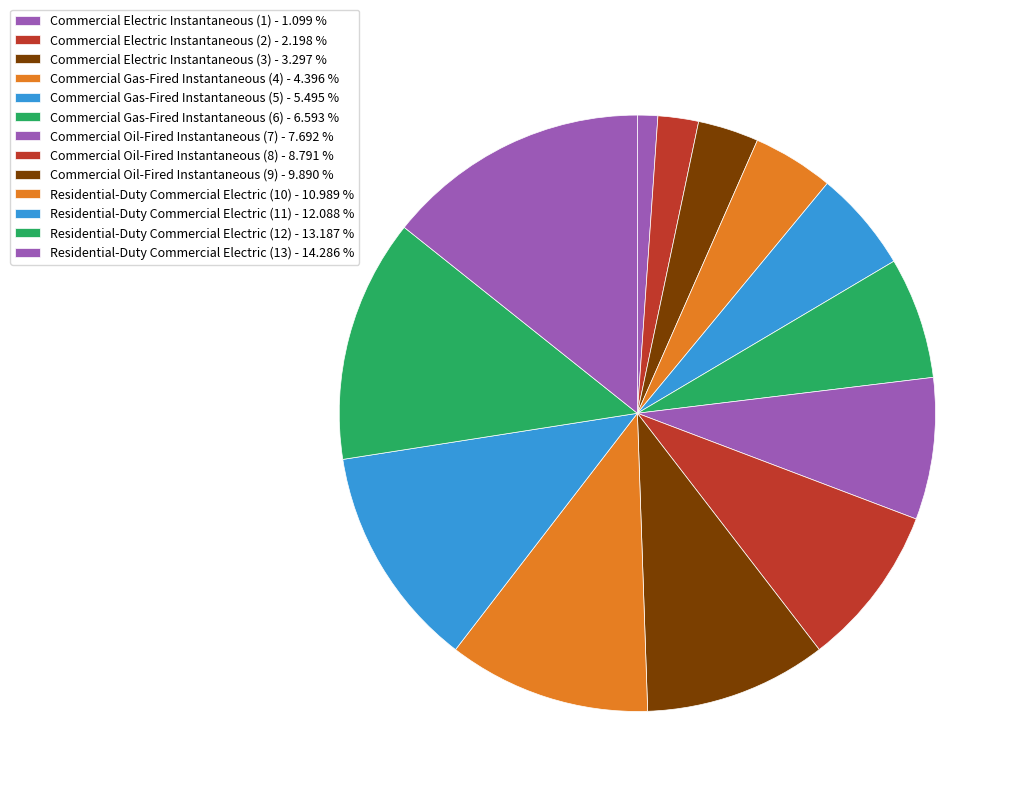

How many segments does this pie chart have?

13